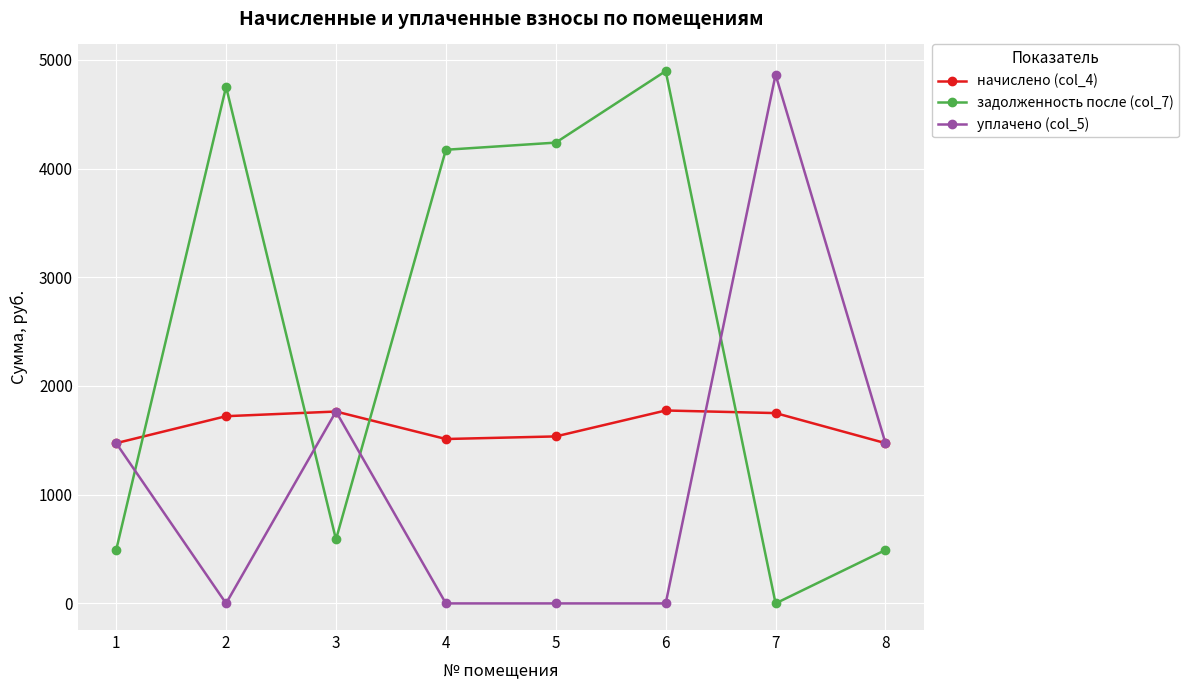

At 4, list the series in order from largest to smallest.

задолженность после (col_7), начислено (col_4), уплачено (col_5)